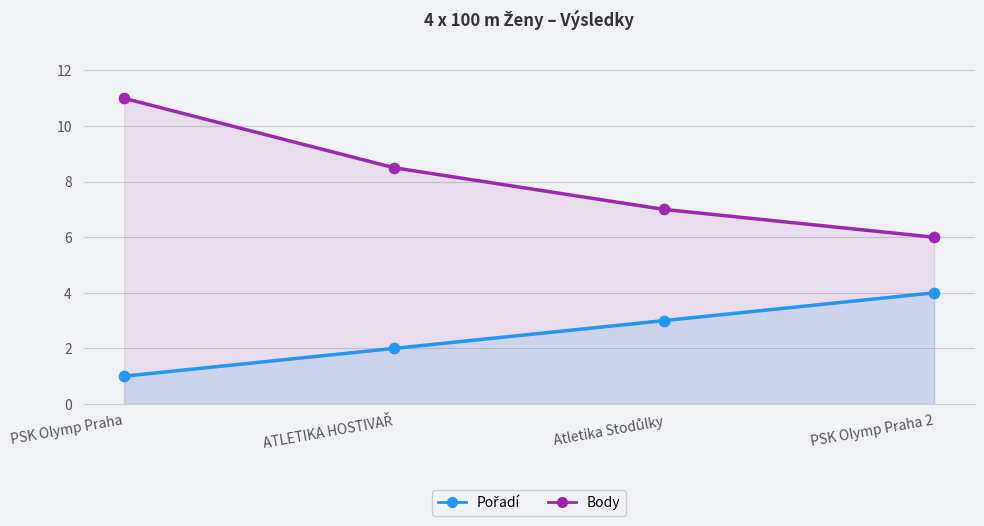

Which series has the largest Y range (max minus min)?

Body